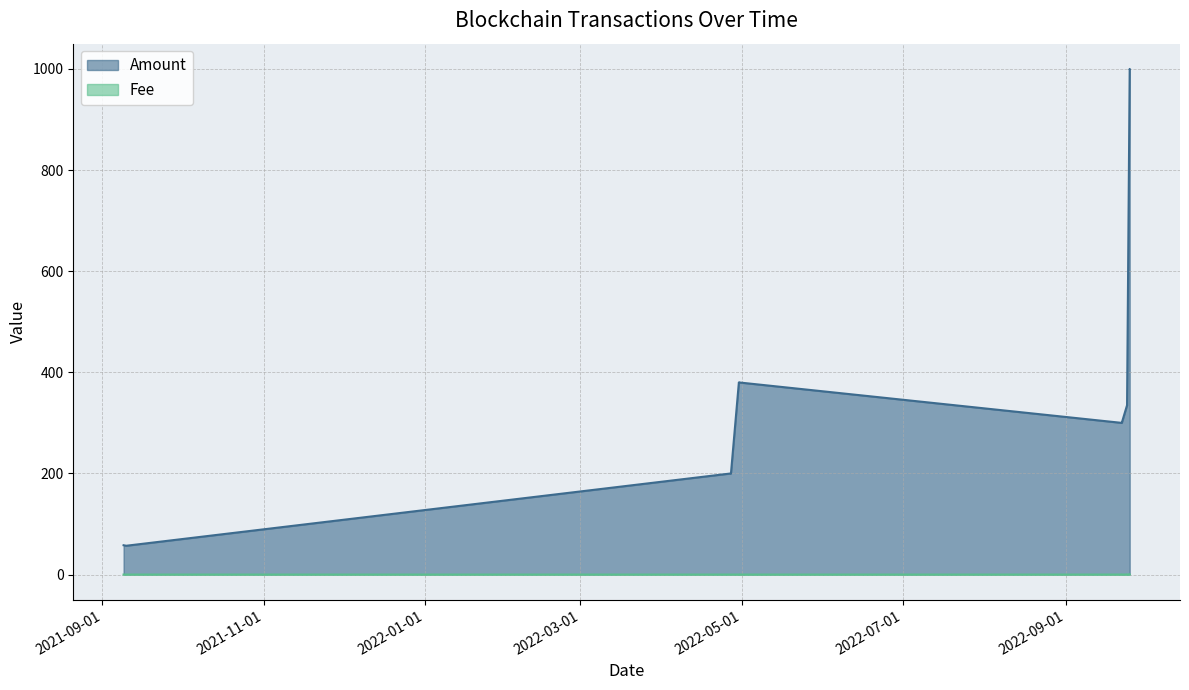

Which category has the highest value across all series?

2022-09-25